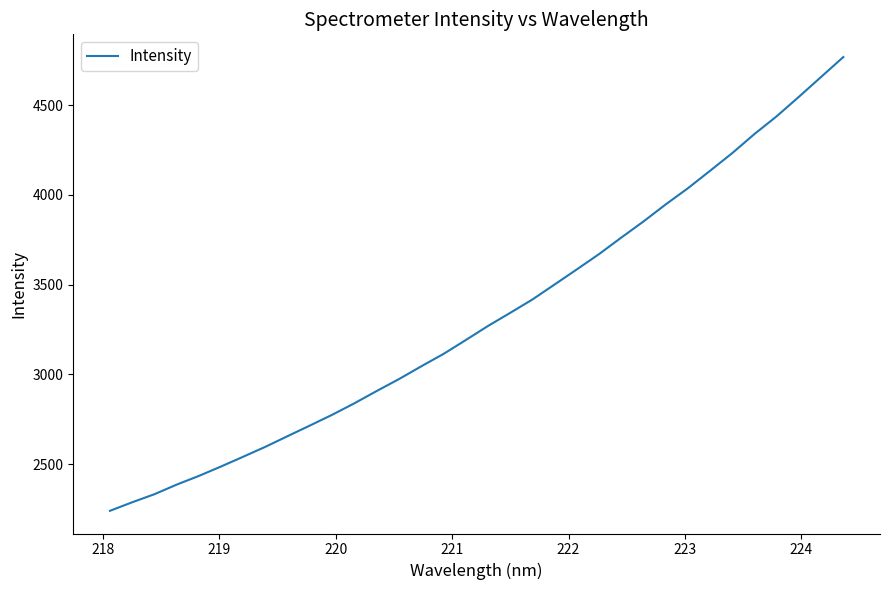

What is the smallest value displayed?

2240.1